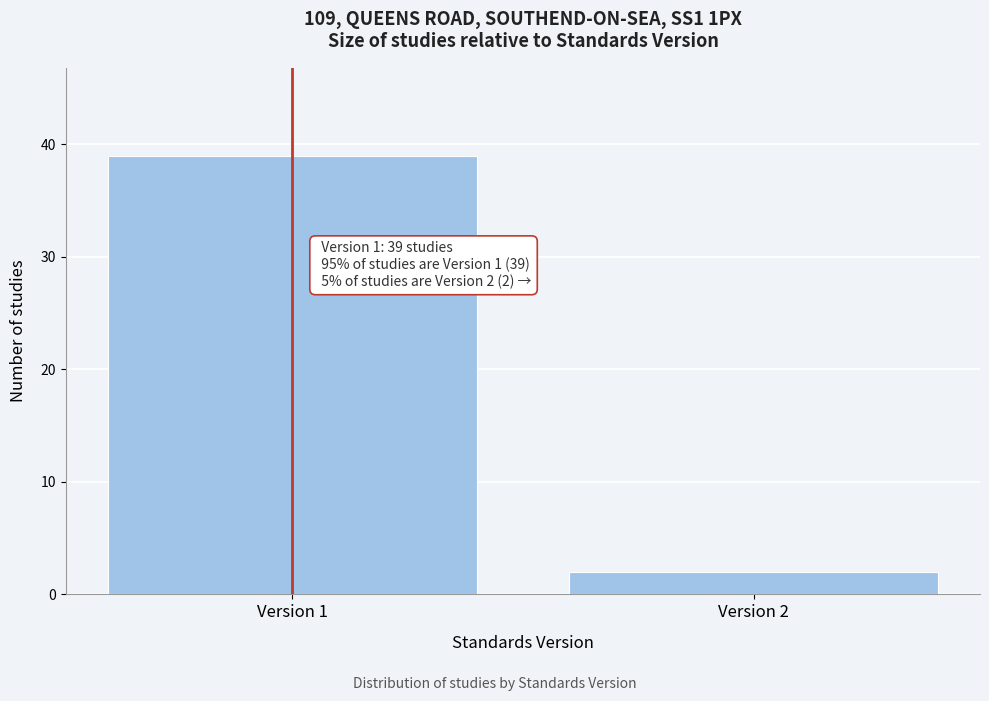

Reading left to right, transcribe all the data shown in this chart.

Version 1=39	Version 2=2